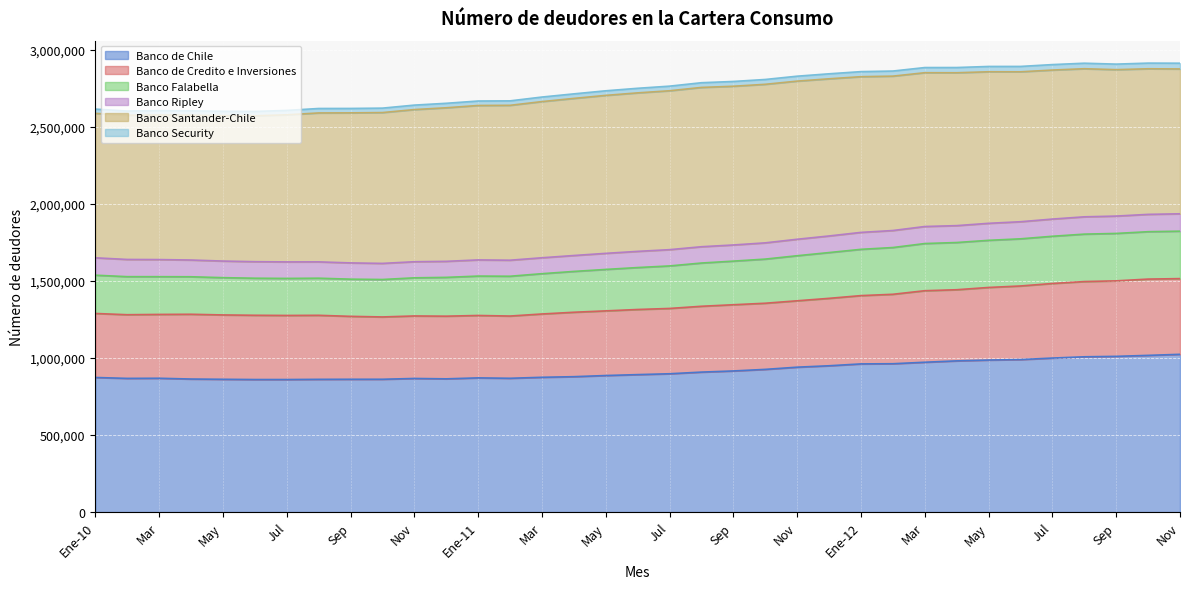

The value of Banco de Chile at Ago is 908803. True or false?

True